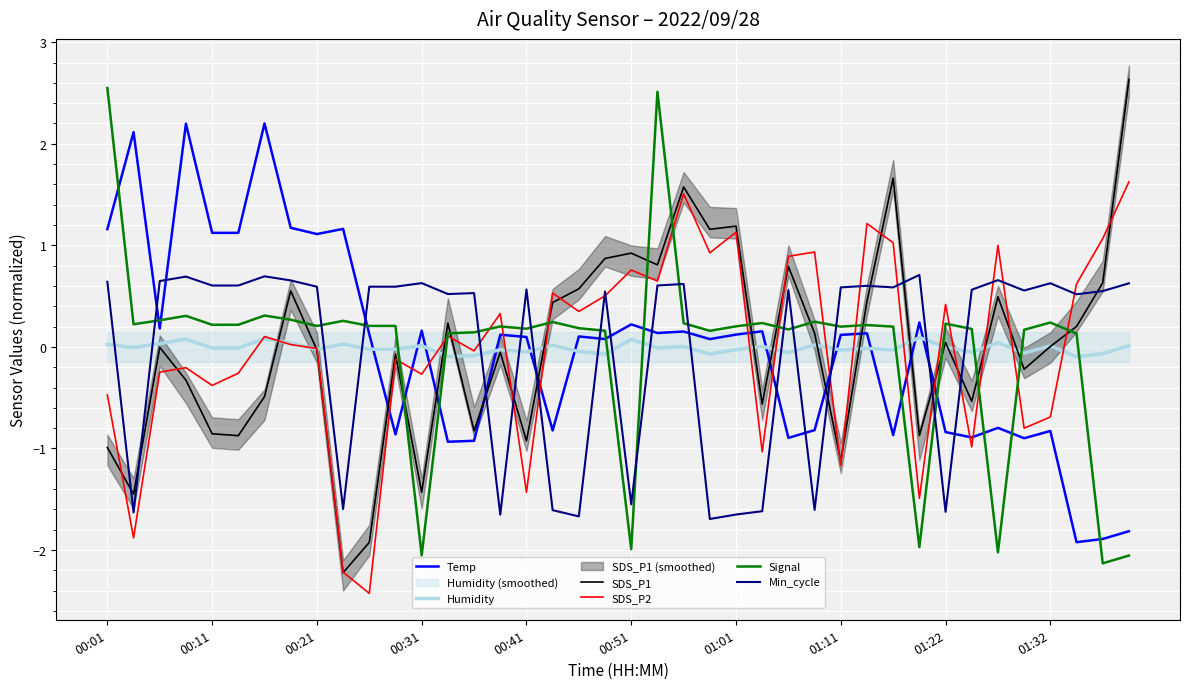

What is the maximum value for Temp?

2.2